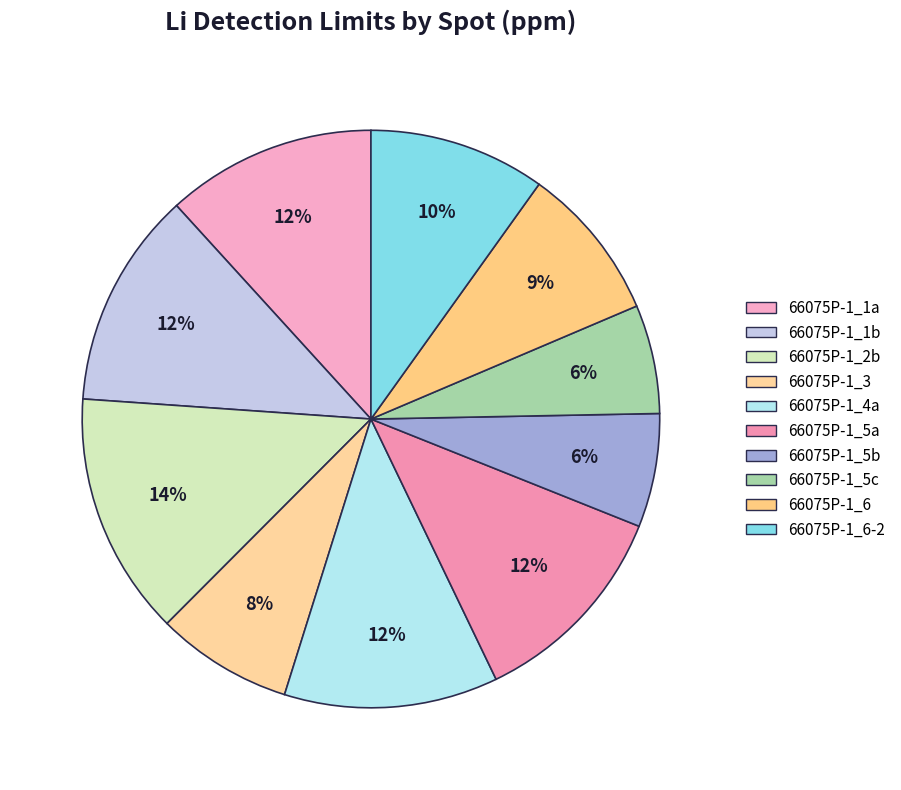

Which category has the biggest portion of the pie?

66075P-1_2b